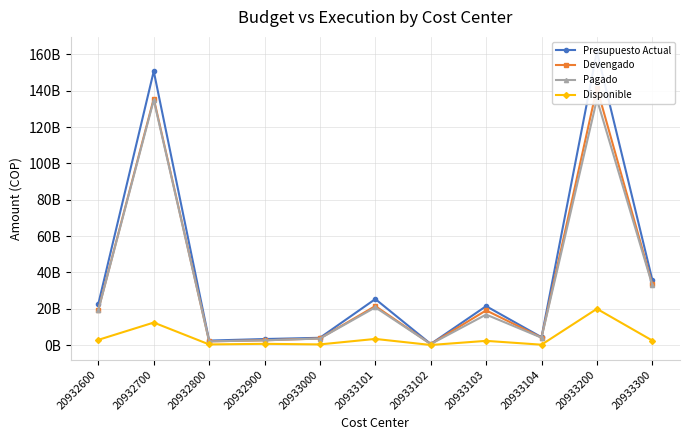

In Presupuesto Actual, how many points are higher than both neighbors (excluding endpoints)?

4